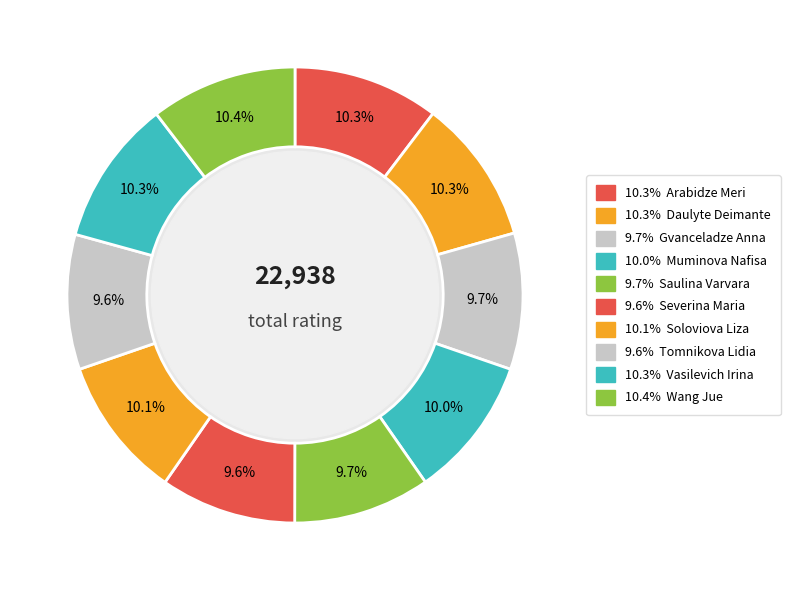

Is it true that Soloviova Liza is 2% of the pie?

False